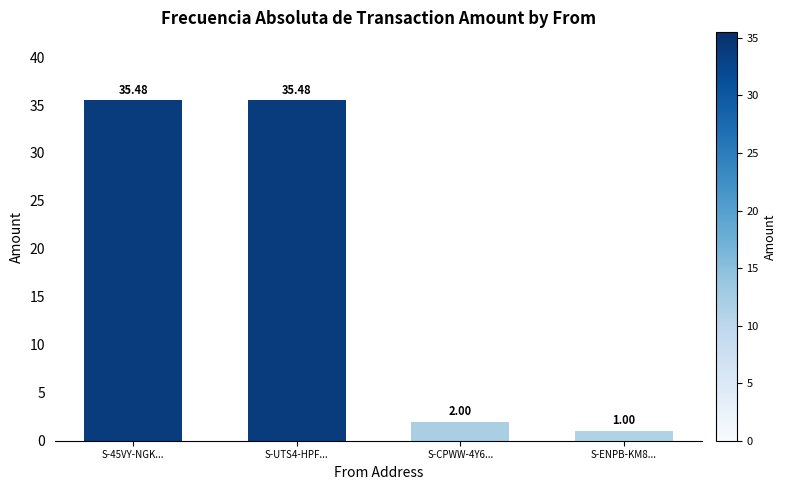

True or false: the data shows 1.0 at S-ENPB-KM8....

True